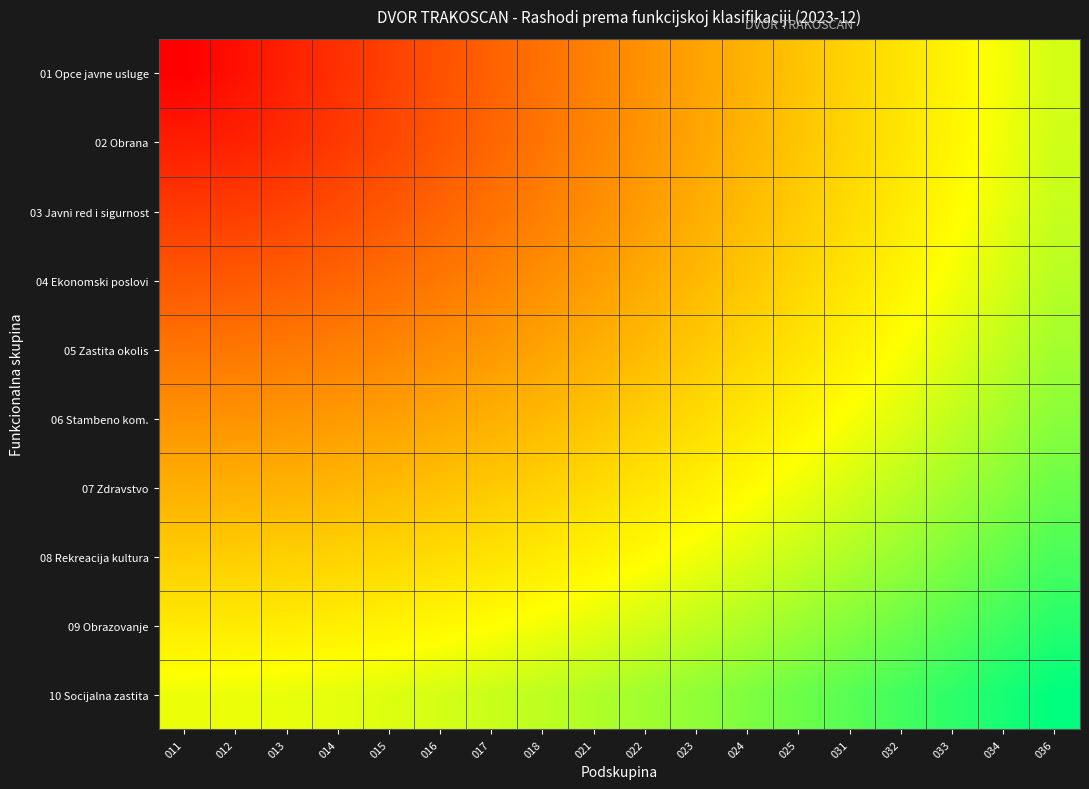

Between 014 and 036, which series saw the biggest shift?

01 Opce javne usluge